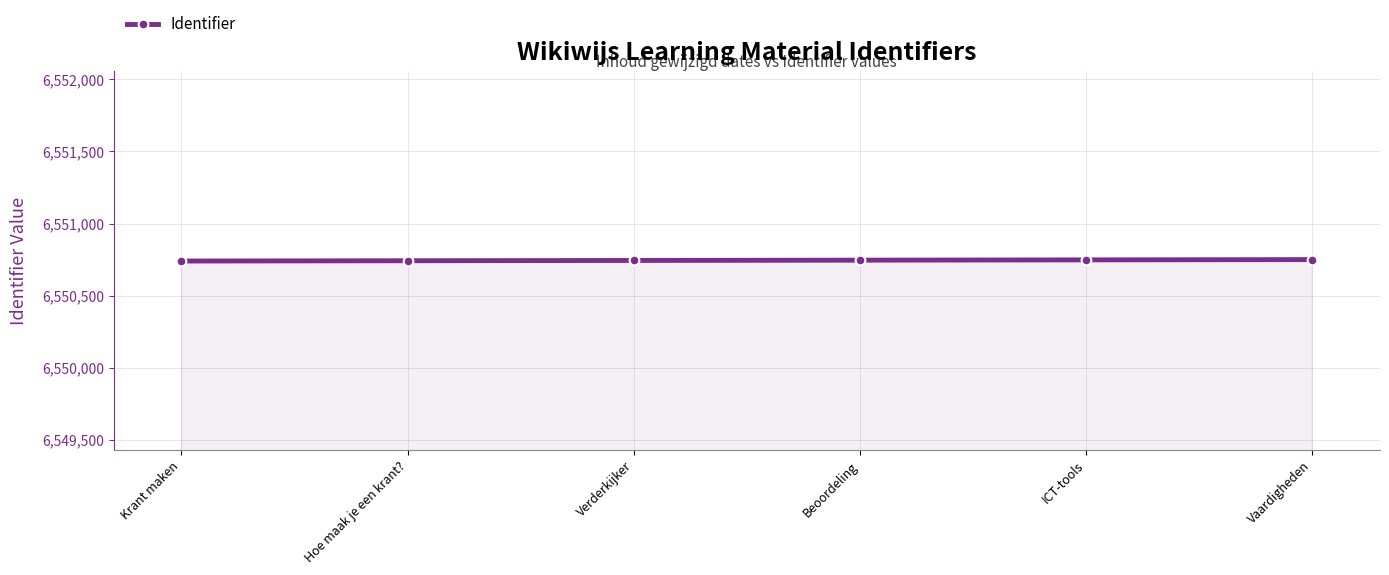

True or false: the data has more than 2 interior local peaks.

False